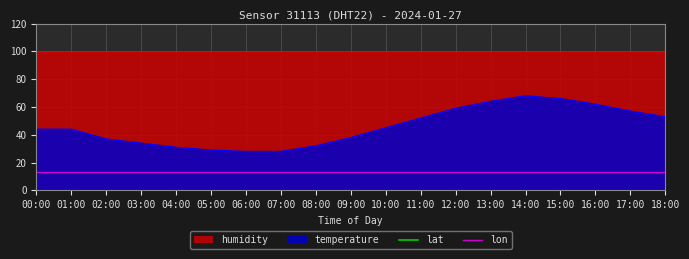

Is it true that lon equals 21.9 at 11:00?

False